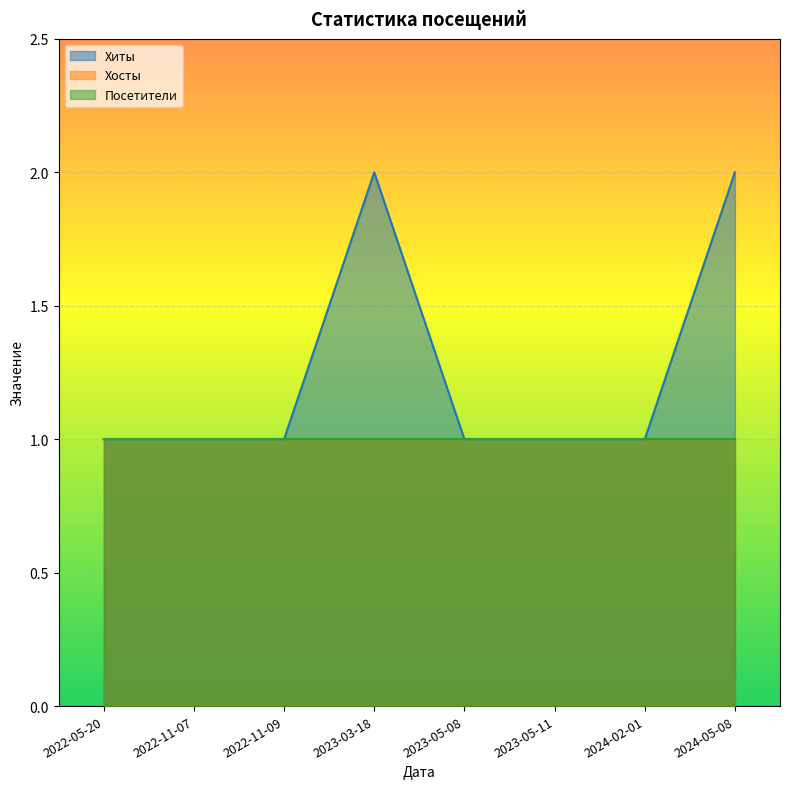

What is the maximum value shown in the chart?

2